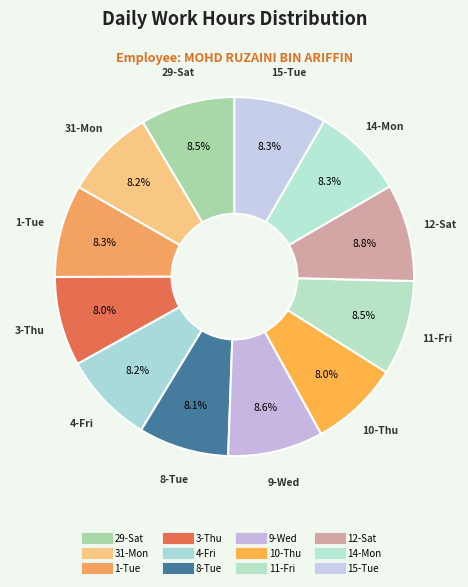

How many segments does this pie chart have?

12